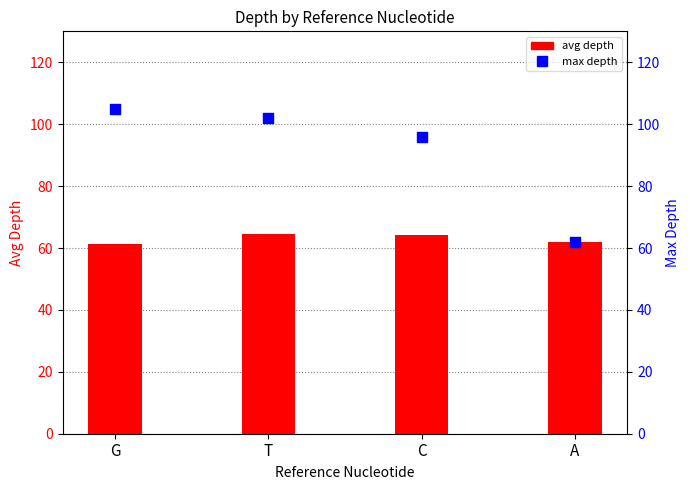

Which series has the largest Y range (max minus min)?

max depth